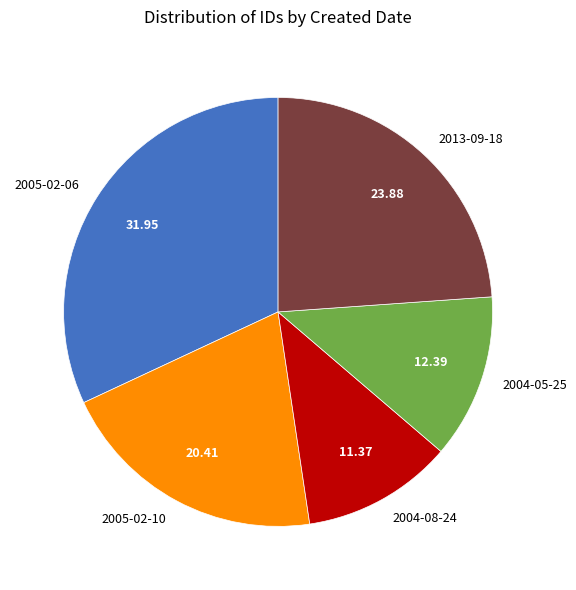

Is 2005-02-06 the majority of the pie?

No